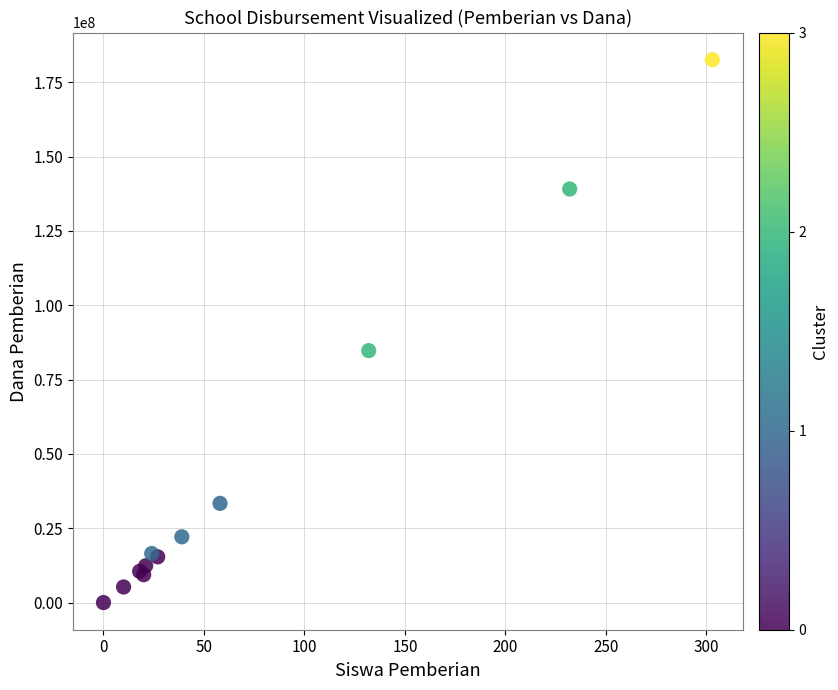

What Y value in the scatter plot is closest to 91312500?

84750000